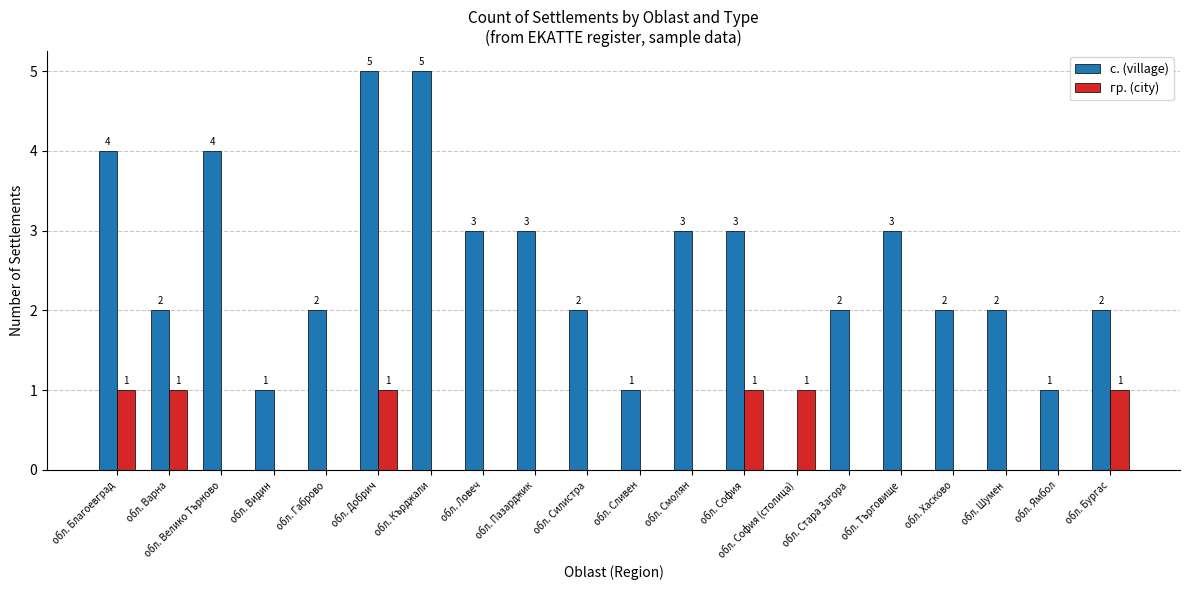

What is the total value across all series at обл. Ямбол?

1